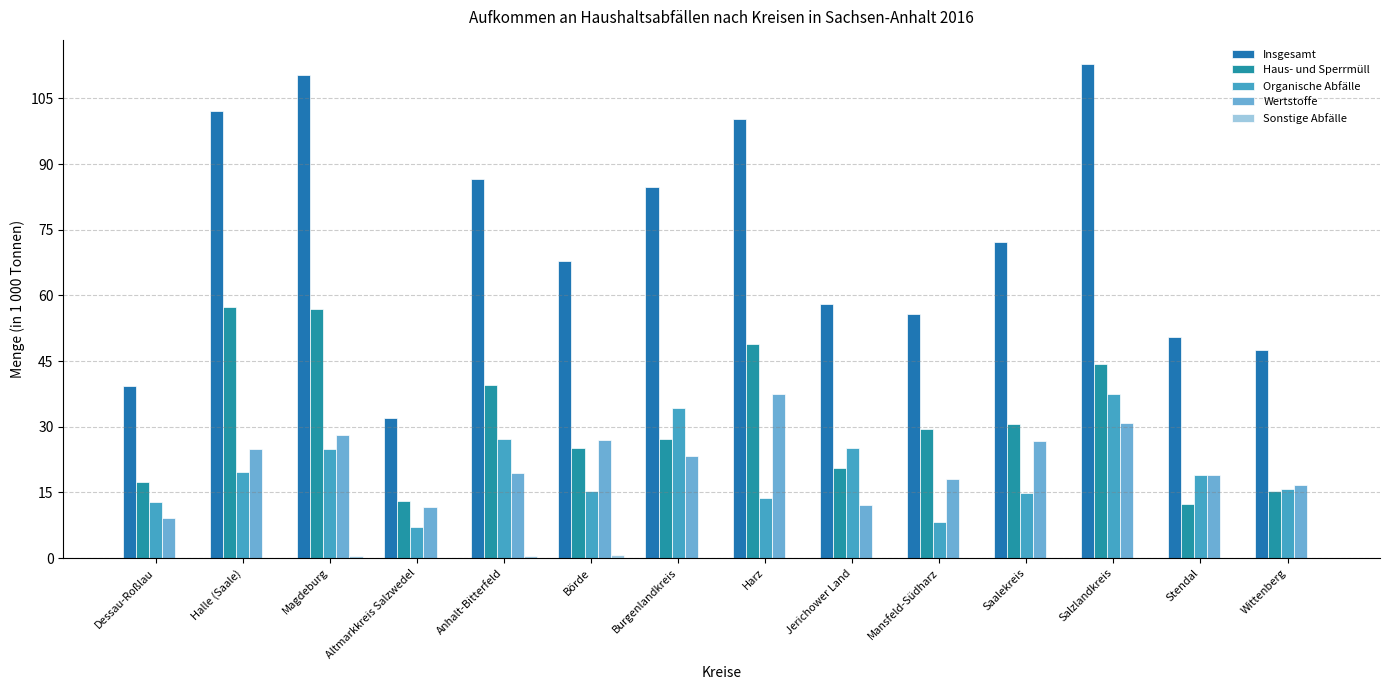

Reading left to right, transcribe all the data shown in this chart.

Insgesamt: Dessau-Roßlau=39.3	Halle (Saale)=102.1	Magdeburg=110.3	Altmarkkreis Salzwedel=31.9	Anhalt-Bitterfeld=86.7	Börde=67.9	Burgenlandkreis=84.7	Harz=100.2	Jerichower Land=58.0	Mansfeld-Südharz=55.8	Saalekreis=72.2	Salzlandkreis=112.8	Stendal=50.4	Wittenberg=47.6
Haus- und Sperrmüll: Dessau-Roßlau=17.3	Halle (Saale)=57.4	Magdeburg=56.8	Altmarkkreis Salzwedel=13.1	Anhalt-Bitterfeld=39.6	Börde=25.1	Burgenlandkreis=27.1	Harz=49.0	Jerichower Land=20.6	Mansfeld-Südharz=29.4	Saalekreis=30.6	Salzlandkreis=44.4	Stendal=12.4	Wittenberg=15.2
Organische Abfälle: Dessau-Roßlau=12.8	Halle (Saale)=19.6	Magdeburg=24.9	Altmarkkreis Salzwedel=7.0	Anhalt-Bitterfeld=27.1	Börde=15.3	Burgenlandkreis=34.2	Harz=13.6	Jerichower Land=25.2	Mansfeld-Südharz=8.3	Saalekreis=14.8	Salzlandkreis=37.5	Stendal=19.0	Wittenberg=15.8
Wertstoffe: Dessau-Roßlau=9.2	Halle (Saale)=25.0	Magdeburg=28.2	Altmarkkreis Salzwedel=11.7	Anhalt-Bitterfeld=19.5	Börde=26.9	Burgenlandkreis=23.3	Harz=37.5	Jerichower Land=12.1	Mansfeld-Südharz=18.1	Saalekreis=26.7	Salzlandkreis=30.8	Stendal=19.0	Wittenberg=16.6
Sonstige Abfälle: Dessau-Roßlau=0.1	Halle (Saale)=0.1	Magdeburg=0.4	Altmarkkreis Salzwedel=0.1	Anhalt-Bitterfeld=0.5	Börde=0.6	Burgenlandkreis=0.1	Harz=0.1	Jerichower Land=0.1	Mansfeld-Südharz=0.1	Saalekreis=0.1	Salzlandkreis=0.1	Stendal=0.1	Wittenberg=0.1